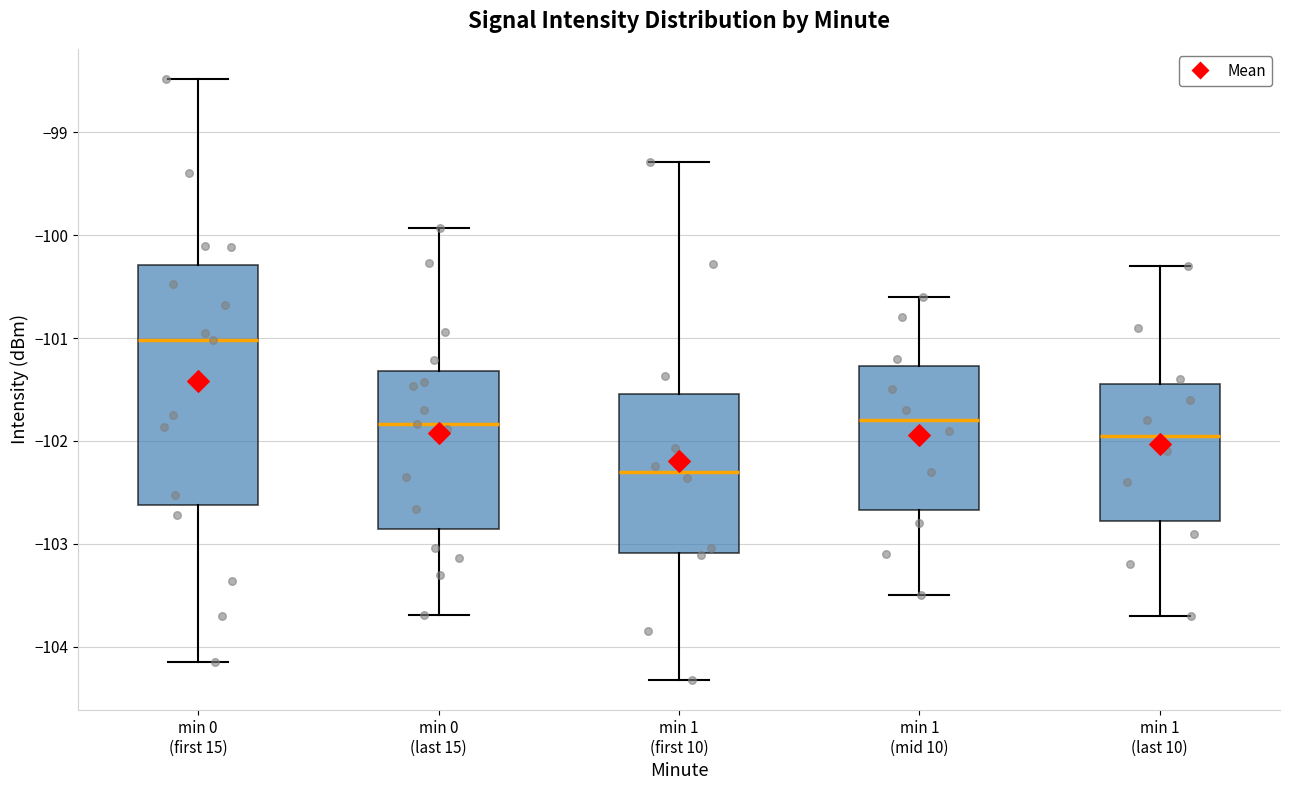

Where does the lower whisker of the box for min 1 (last 10) end on the y-axis? The values are not printed on the chart, so give them approximately, as read against the axis.

-103.7